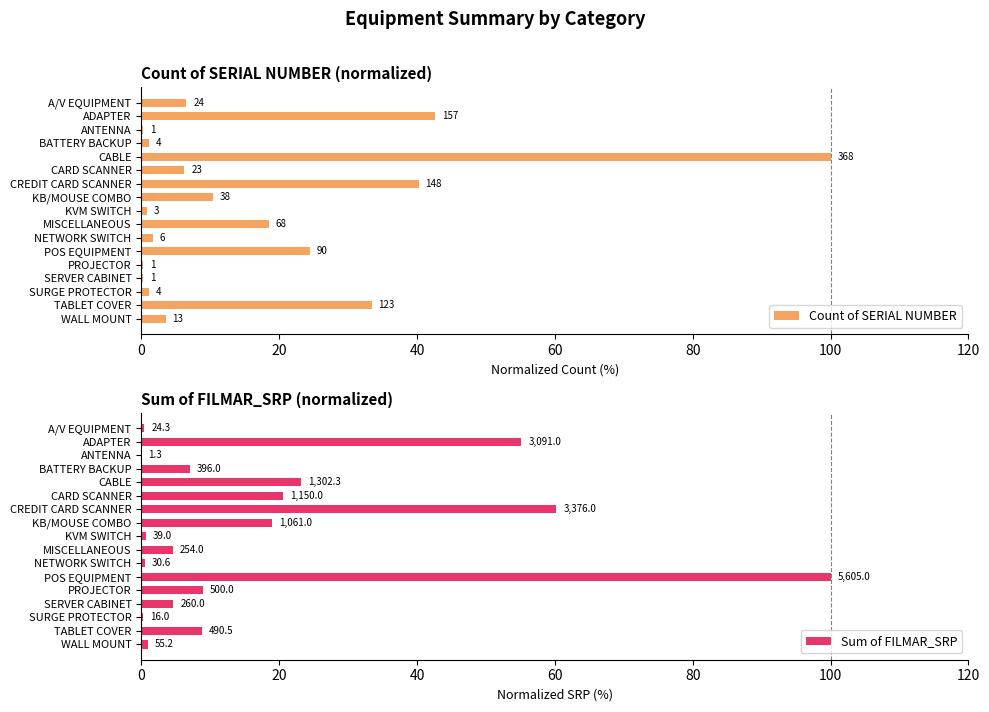

Which series has the largest total across all categories?

Sum of FILMAR_SRP